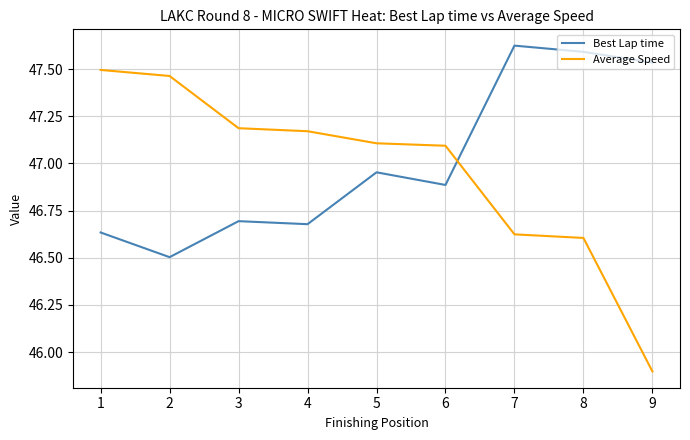

What is the difference between the Best Lap time values at 2 and 7?

1.1